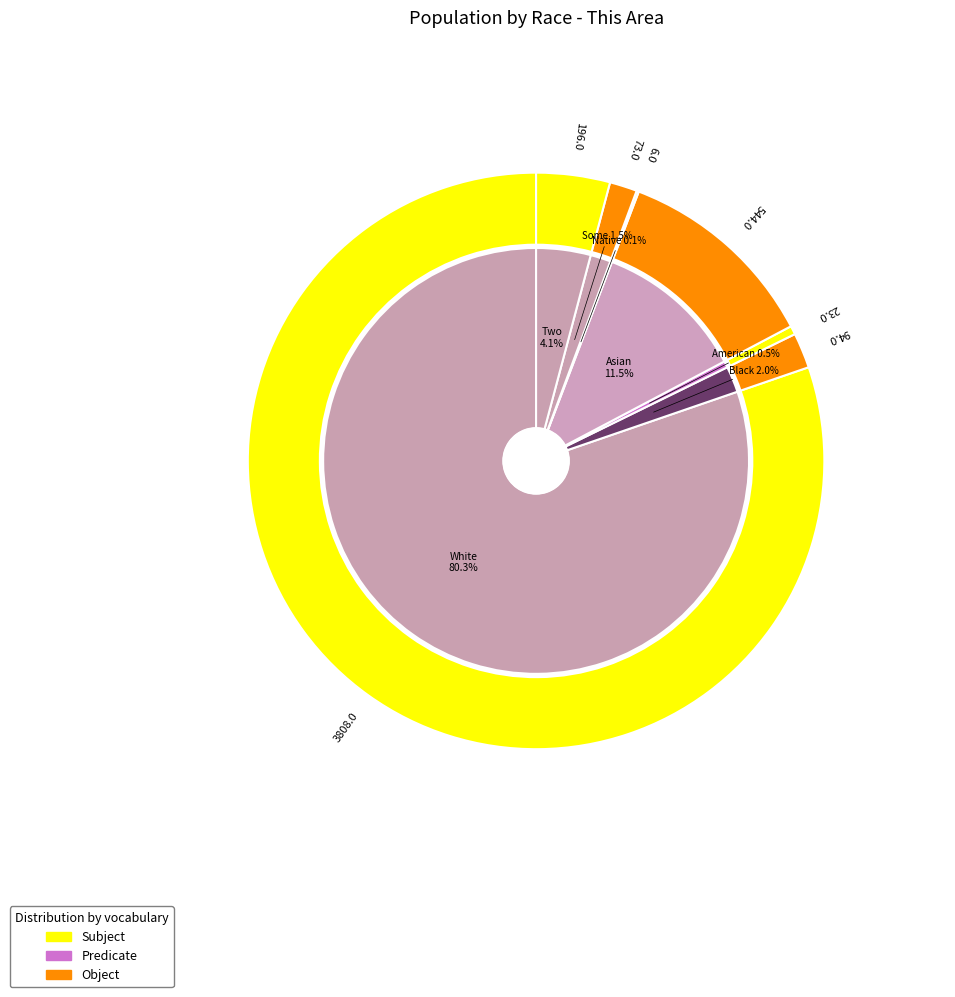

To the nearest percent, what is the combined percentage of Asian alone and White alone?

92%